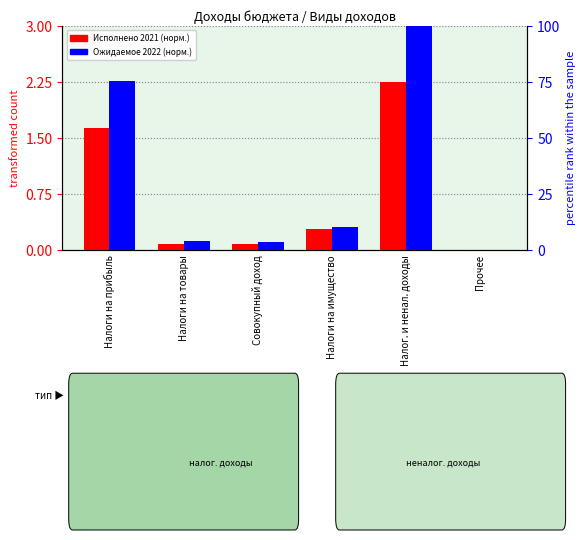

What are all the series names shown in the legend?

Исполнено 2021 (норм.), Ожидаемое 2022 (норм.)